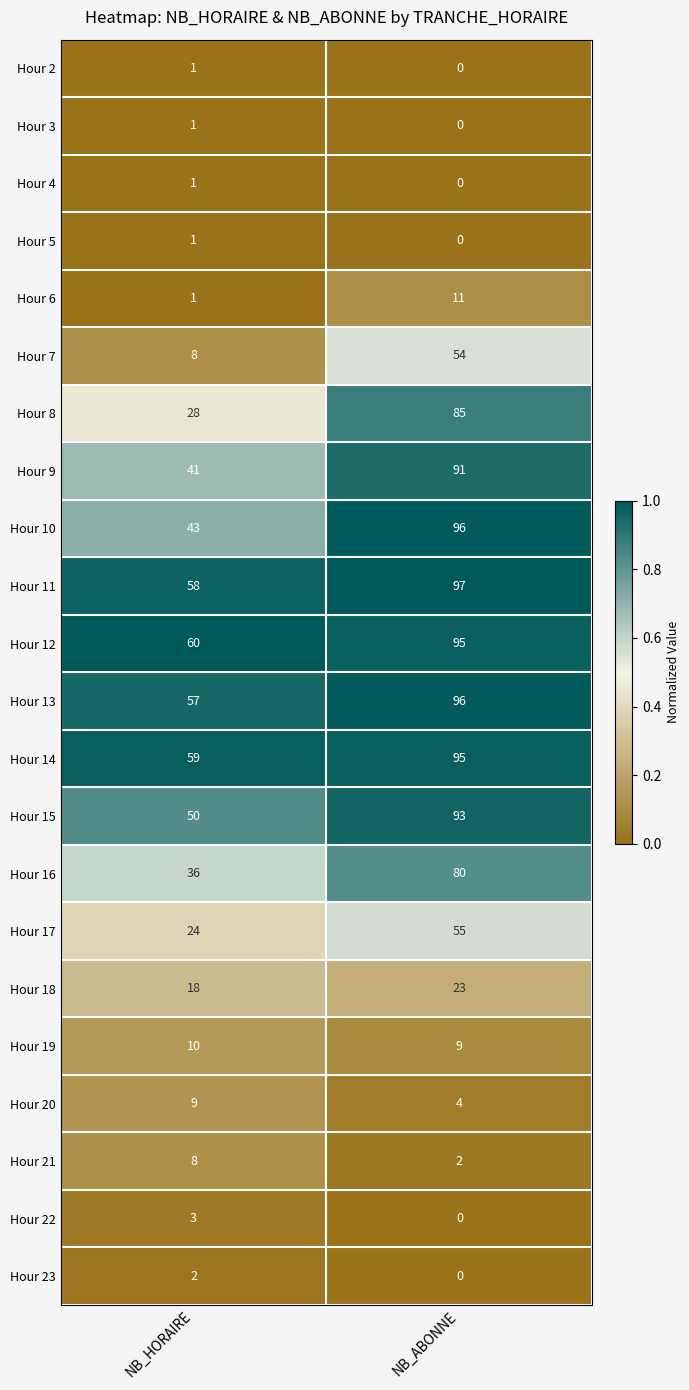

What is the total value across all series at NB_HORAIRE?

519